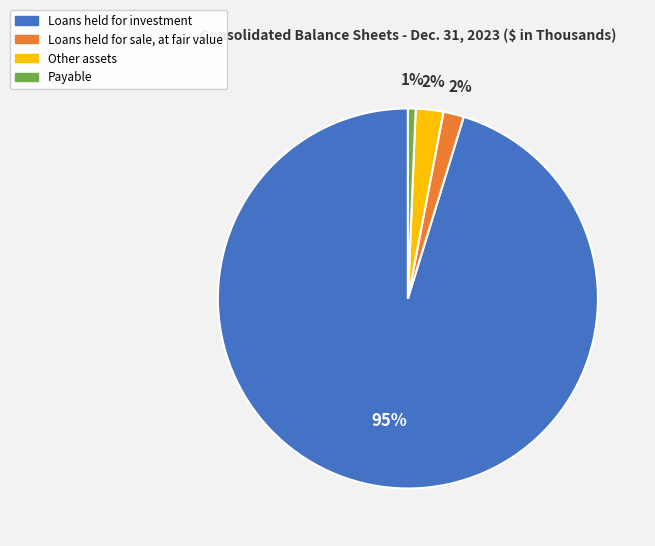

Is the sum of Other assets and Loans held for sale, at fair value greater than half?

No